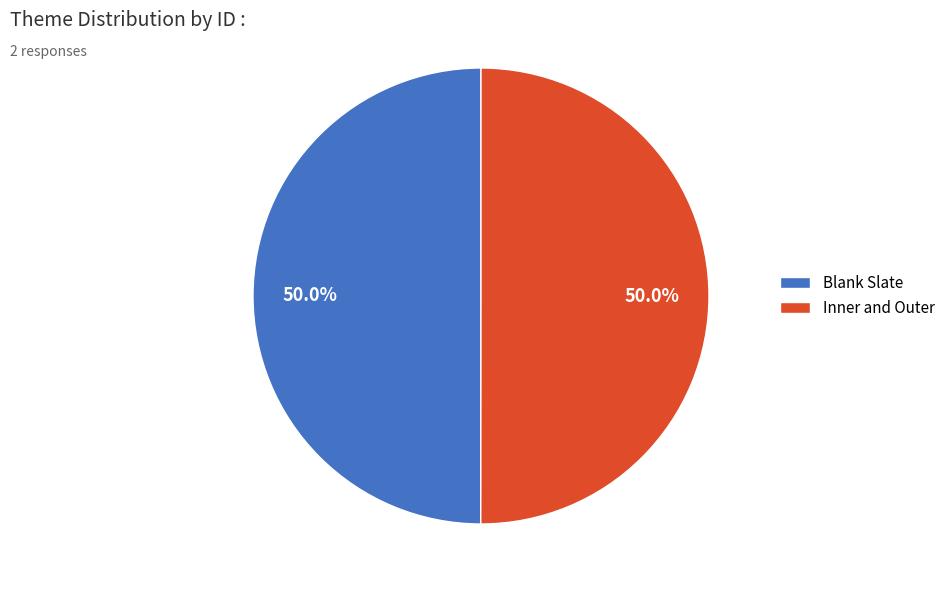

How many slices are in this pie chart?

2